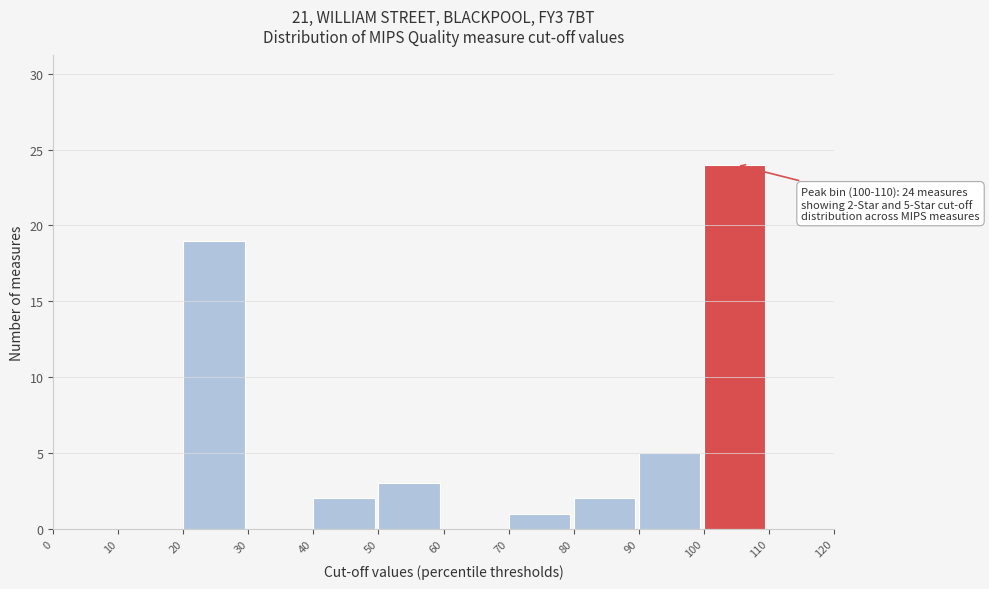

Over which range of the x-axis is the bar tallest?

100 to 110